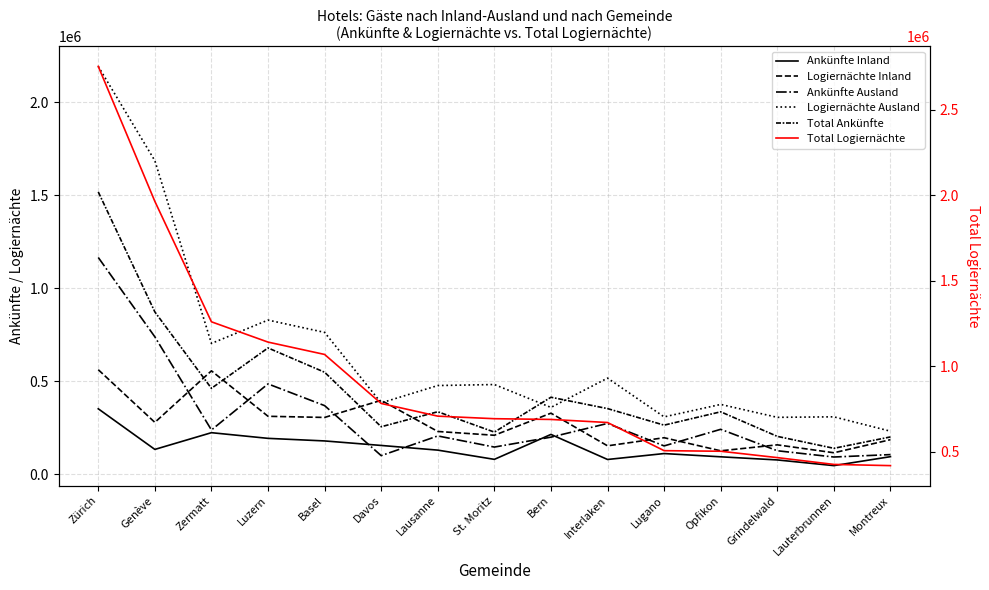

True or false: Logiernächte Inland and Total Logiernächte cross at least once.

False